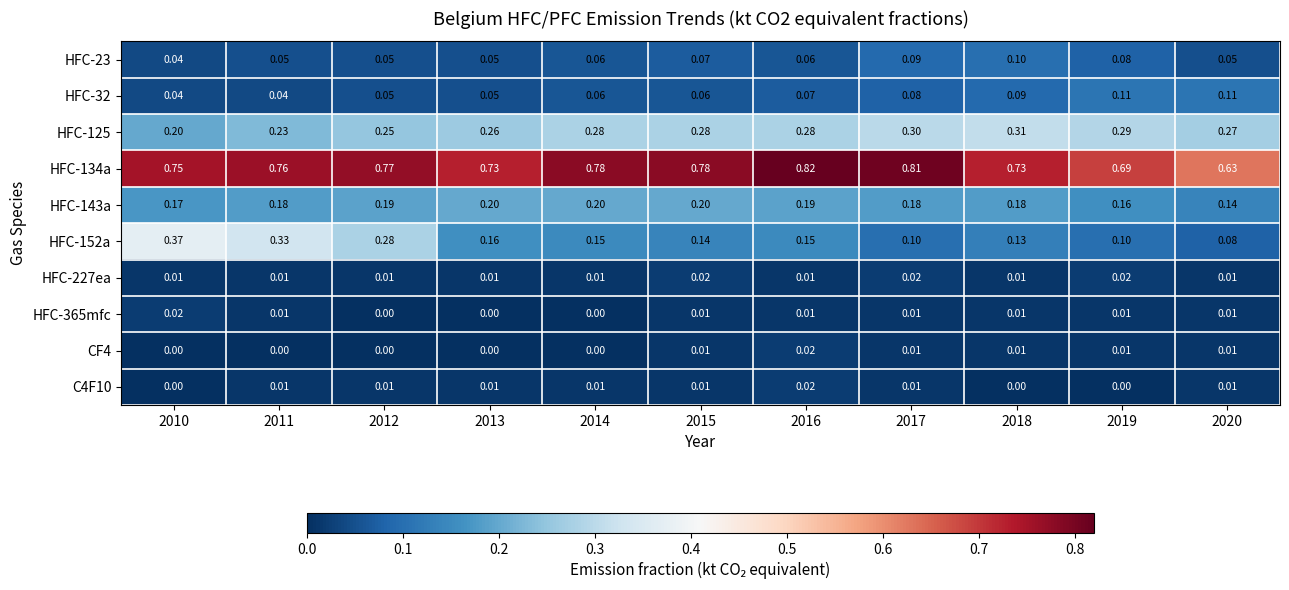

Is the value of HFC-125 at 2011 greater than the value of HFC-32 at 2016?

Yes